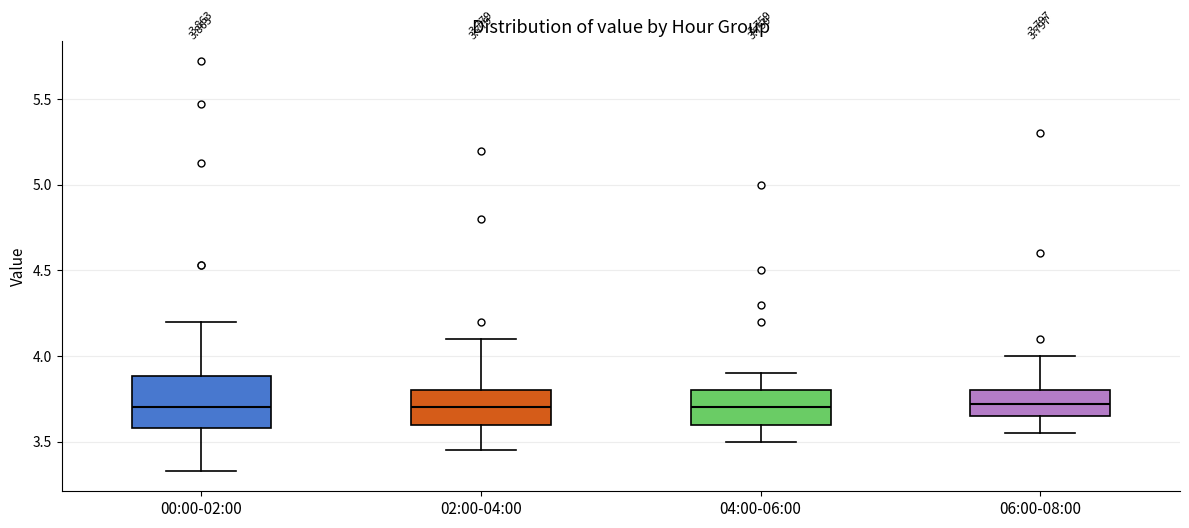

Comparing the boxes themselves (not the whiskers), which one is the tallest?

00:00-02:00